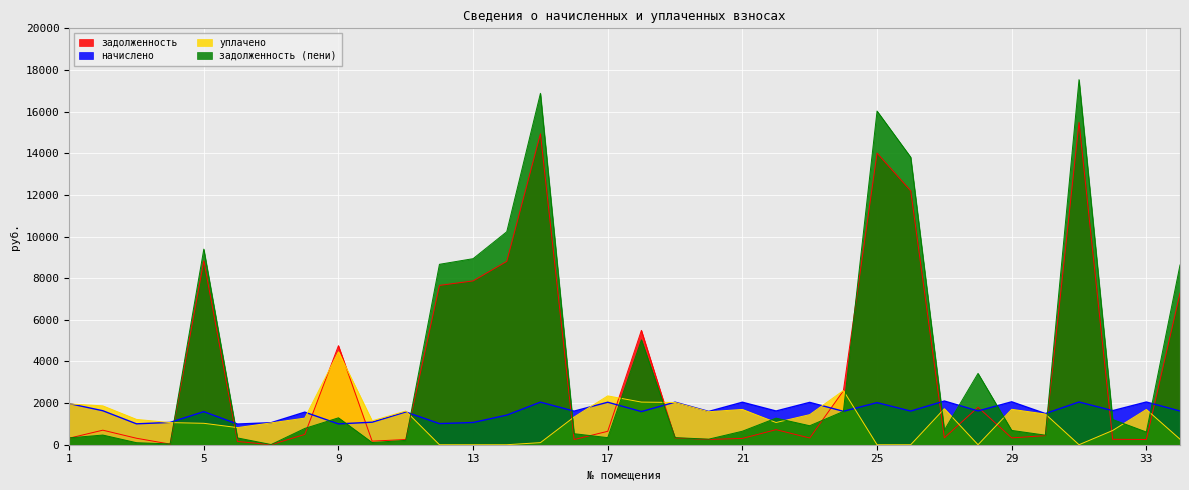

Which series ends up on top after the final intersection of задолженность (пени) and уплачено?

задолженность (пени)